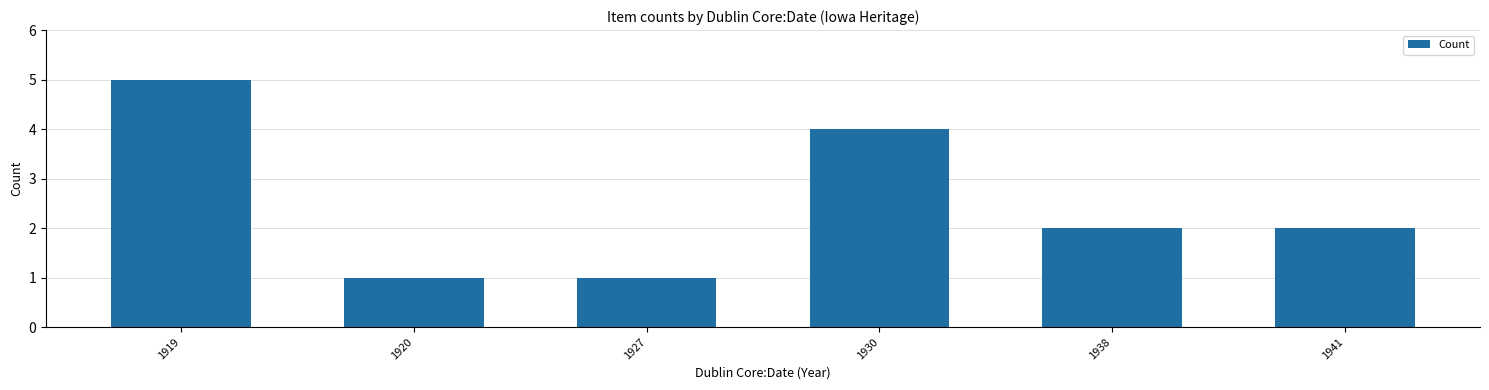

What is the ratio of the value at 1920 to the value at 1941?

0.5